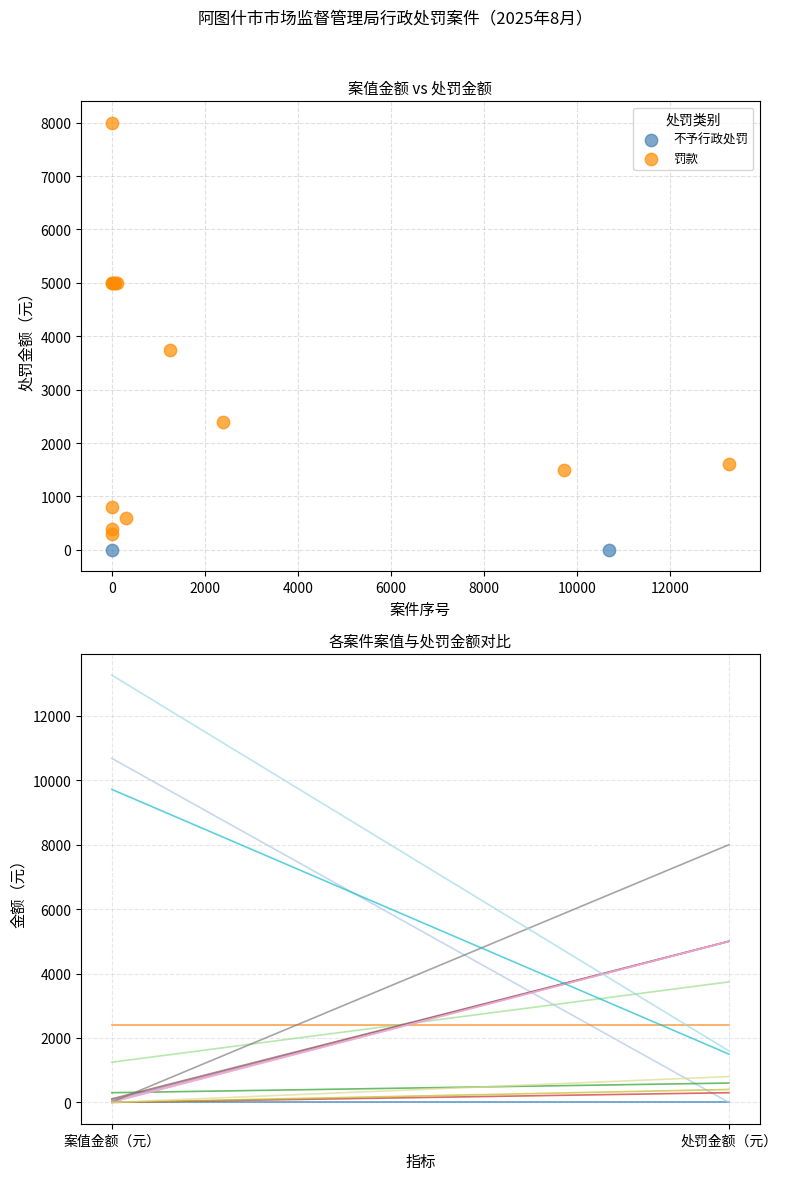

What are all the series names shown in the legend?

不予行政处罚, 罚款